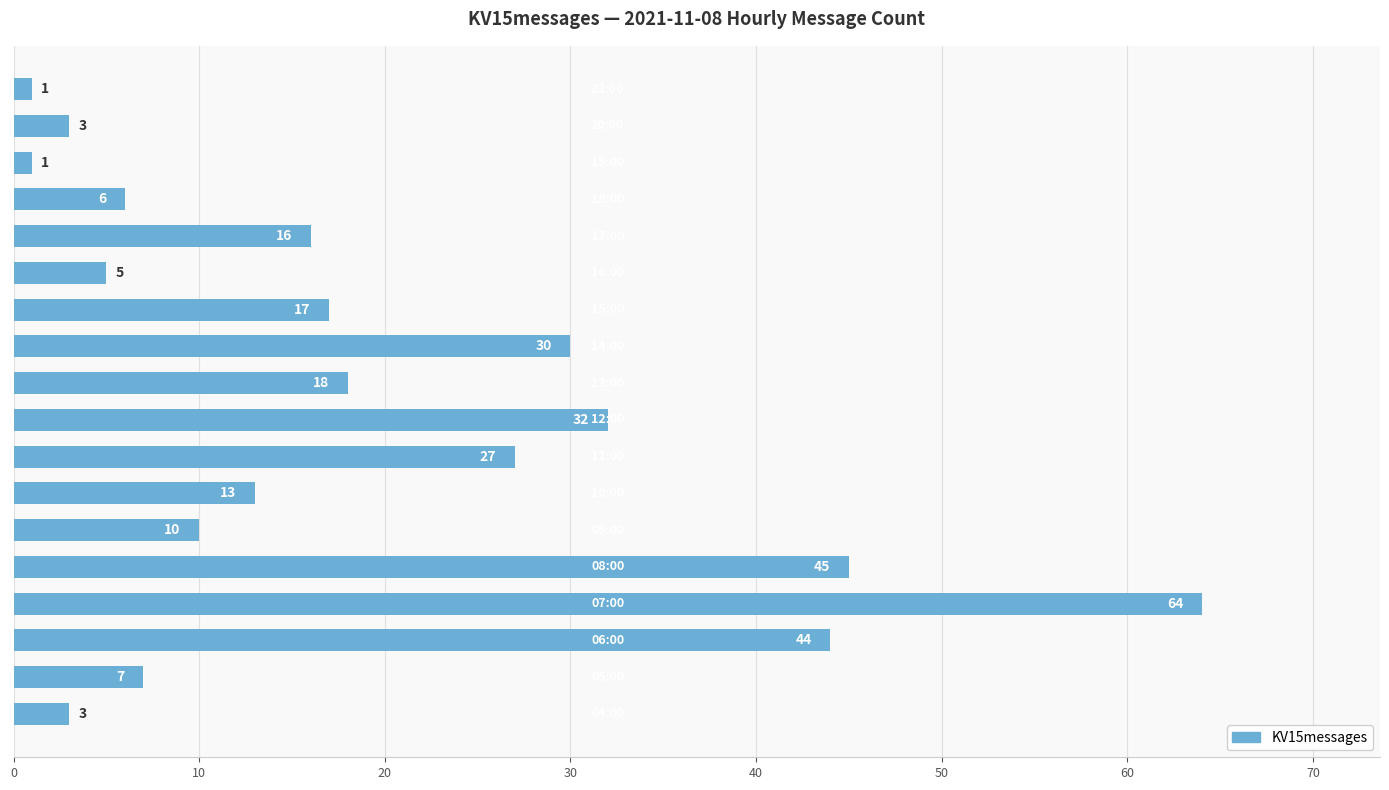

What is the average value?

19